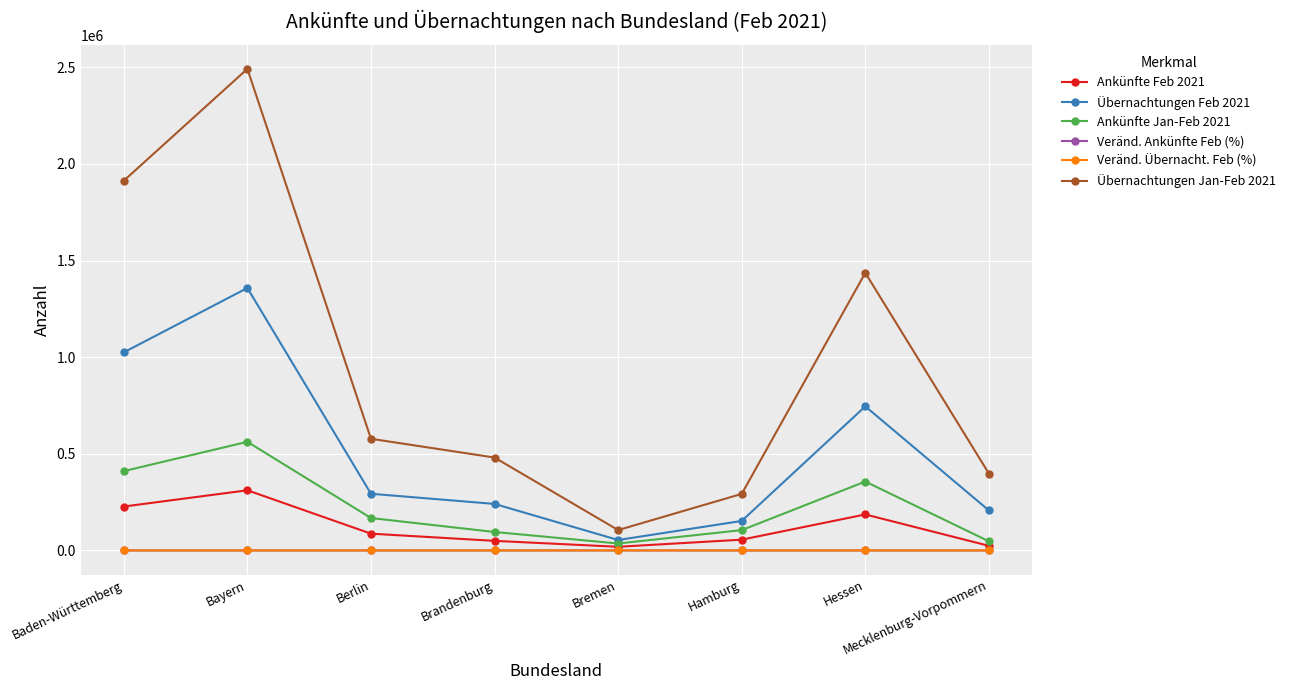

What is the difference between the Ankünfte Jan-Feb 2021 values at Hamburg and Brandenburg?

9687.0